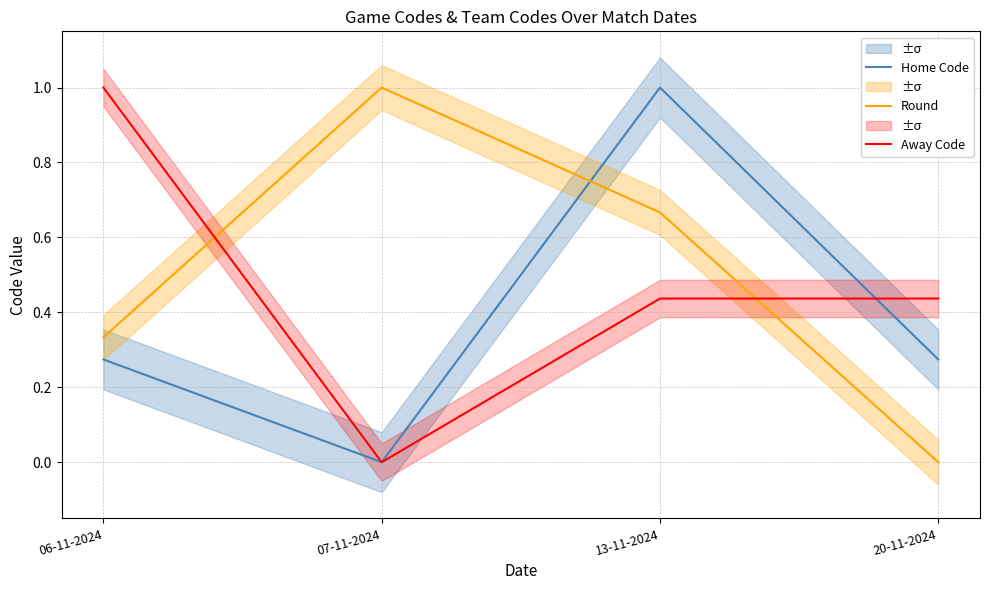

List the series in order of their overall mean, lowest first.

Home Code, Away Code, Round